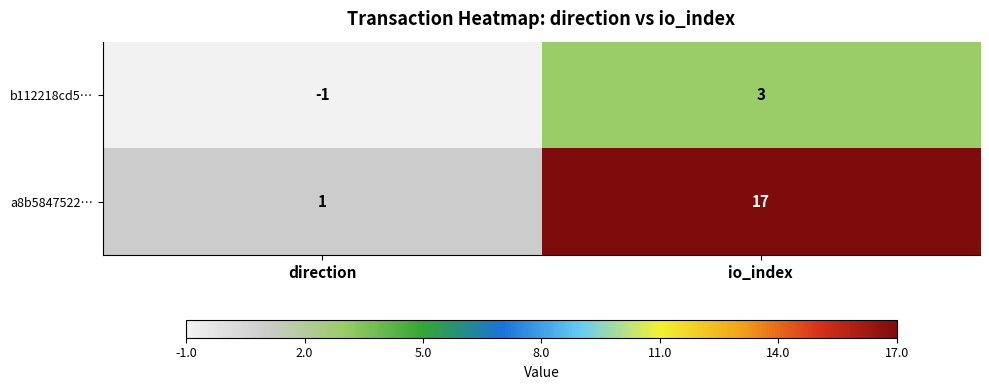

Rank the series by their maximum value, from highest to lowest.

a8b5847522…, b112218cd5…